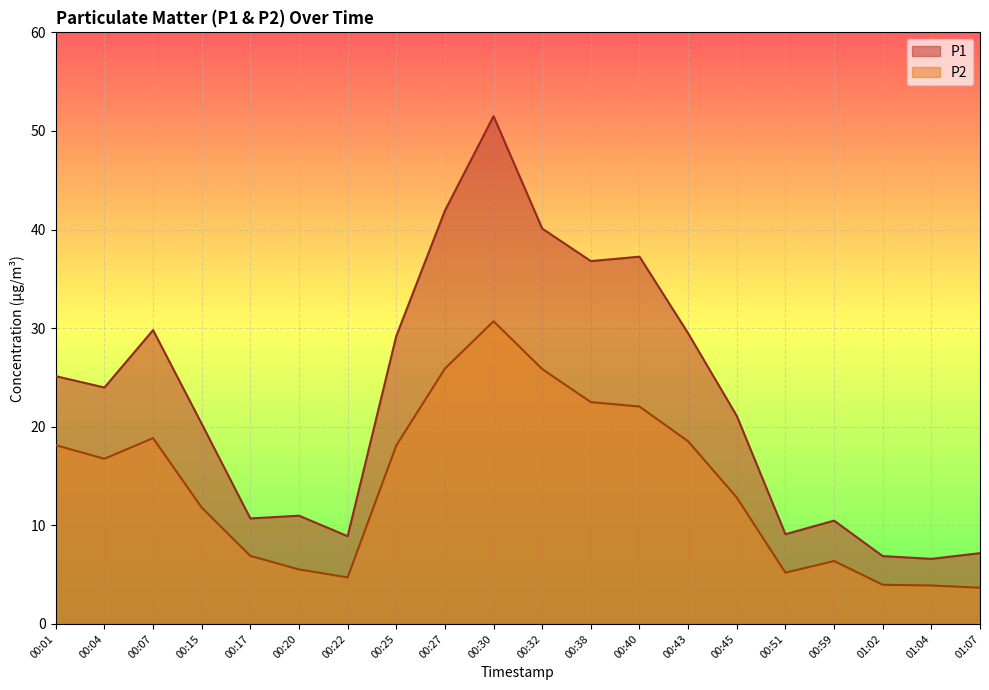

What position from the right is 00:45?

6